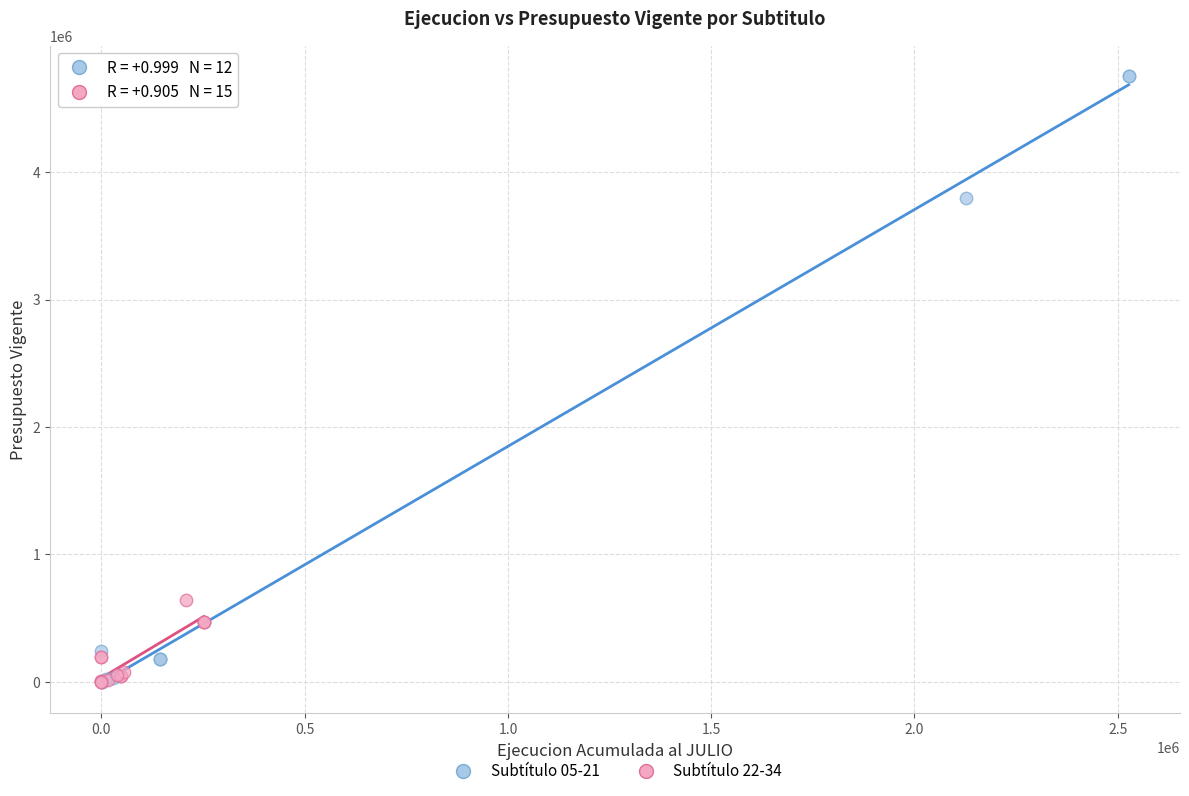

Which series contains the highest Y value?

Subtítulo 05-21